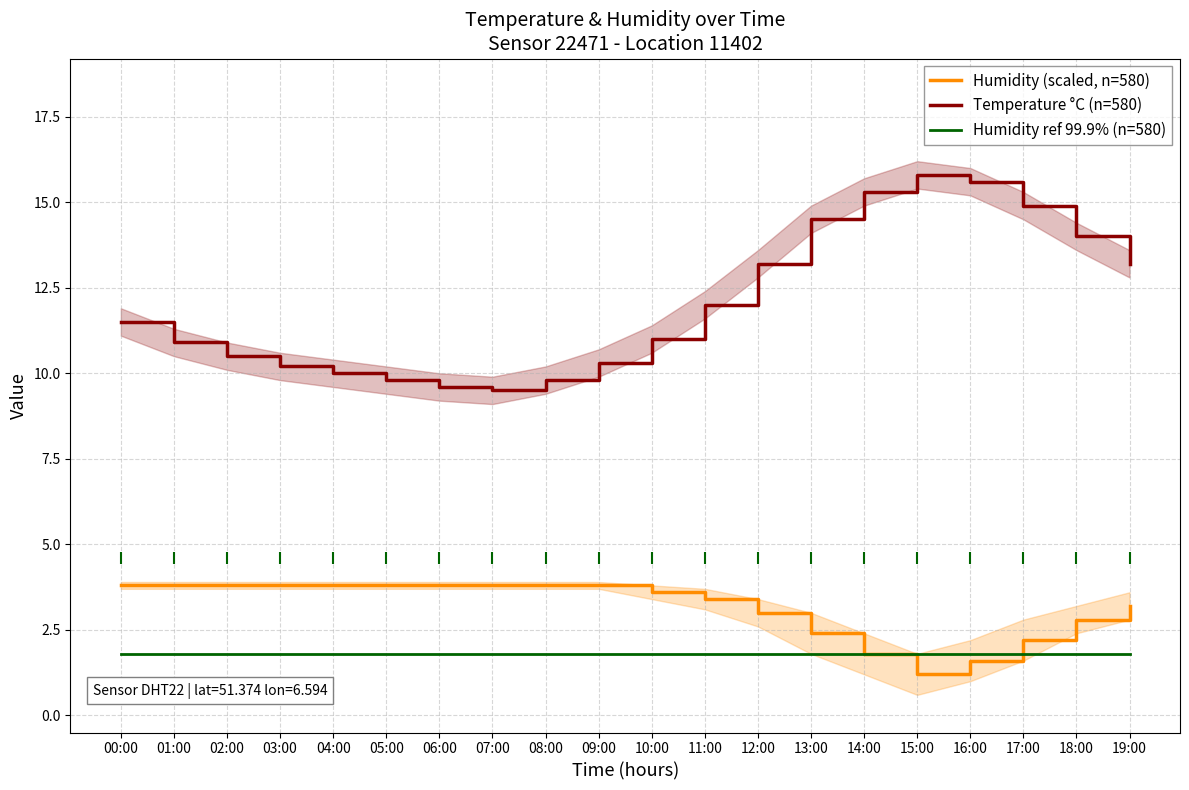

Between 12:00 and 16:00, which is larger?

12:00